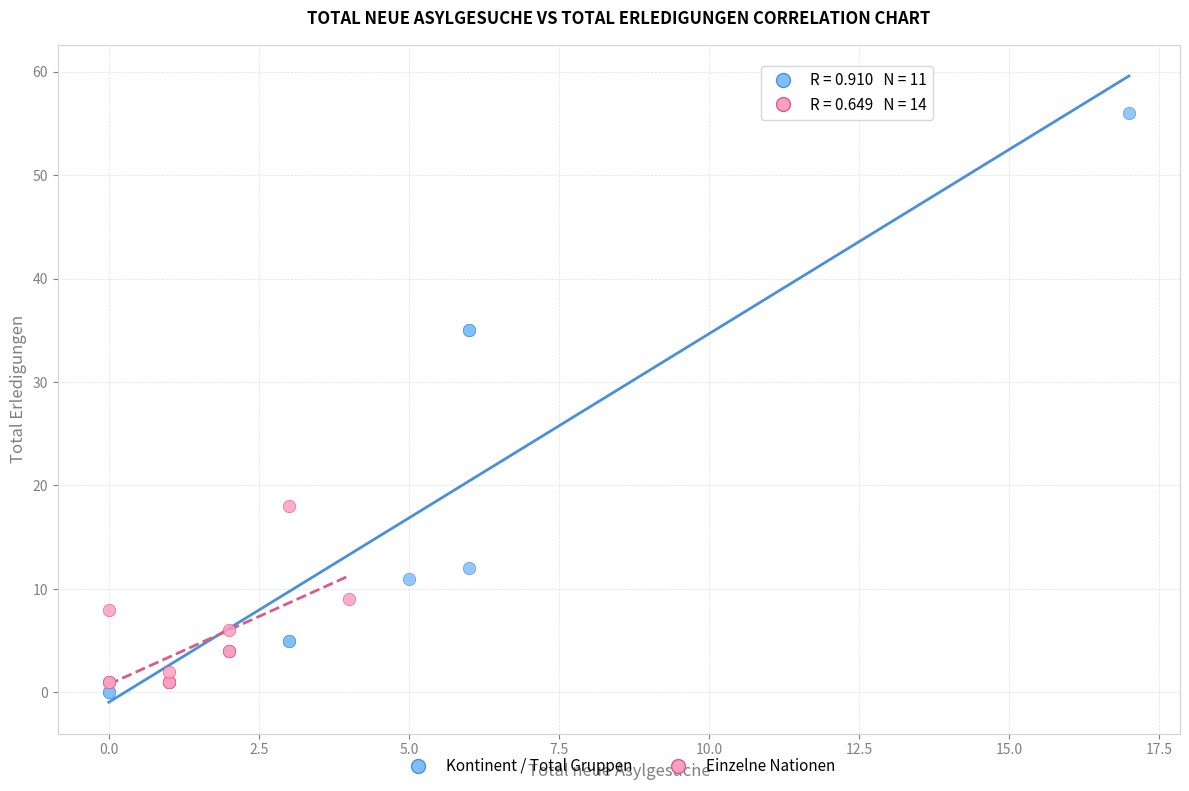

Which series contains the highest Y value?

Kontinent / Total Gruppen